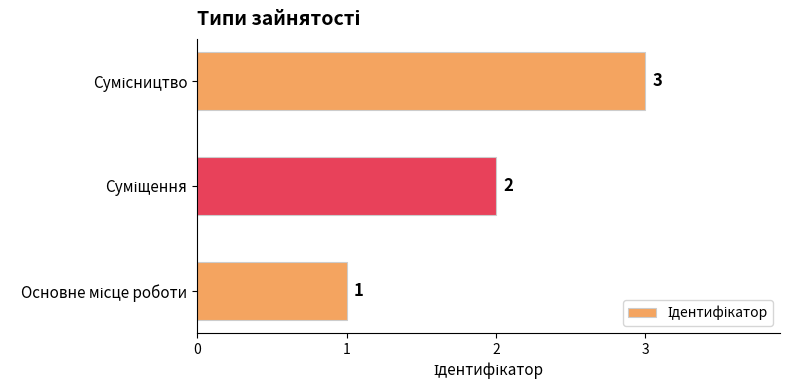

How many values are between 1 and 3?

3